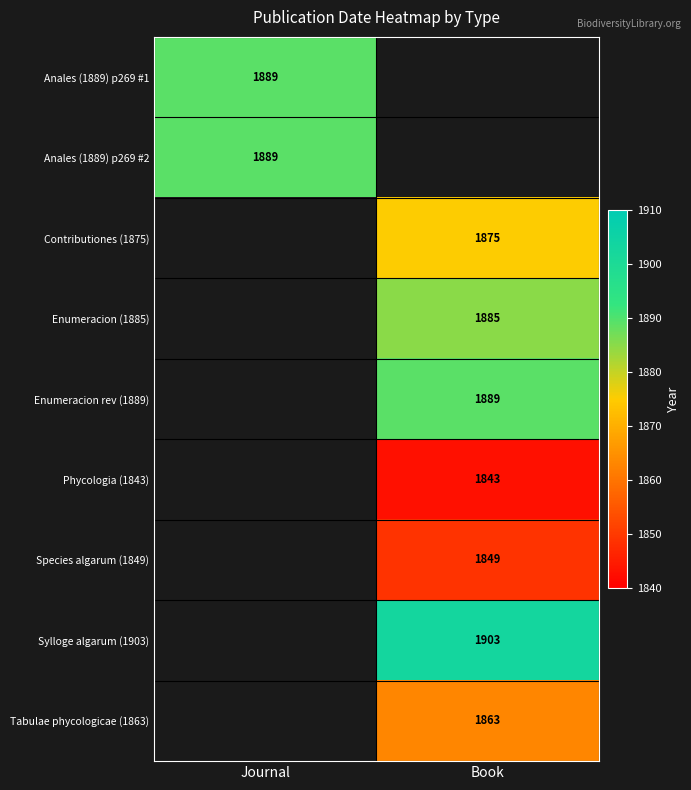

Is the value of Contributiones (1875) at Book greater than the value of Anales (1889) p269 #2 at Journal?

No